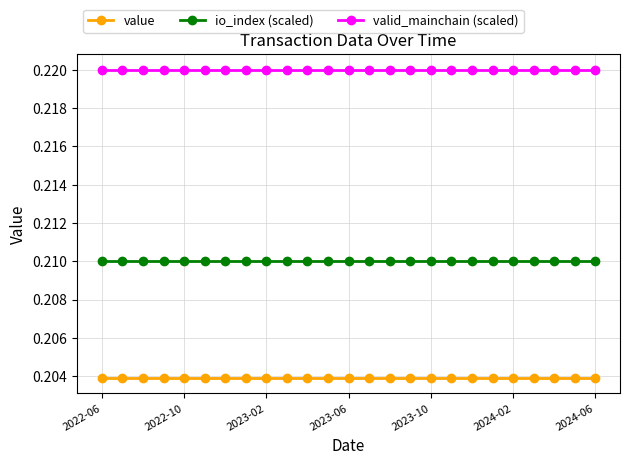

List the series in order of their overall mean, highest first.

valid_mainchain (scaled), io_index (scaled), value